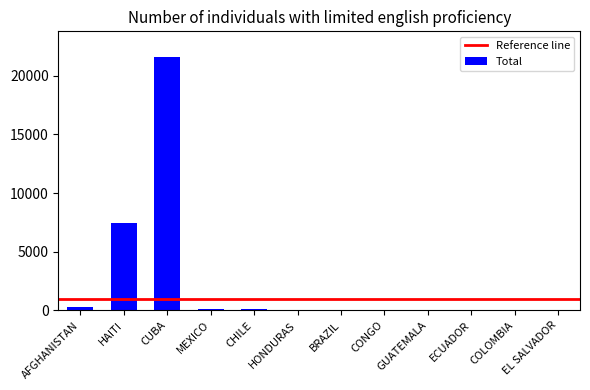

At which label does the data first exceed 35?

AFGHANISTAN